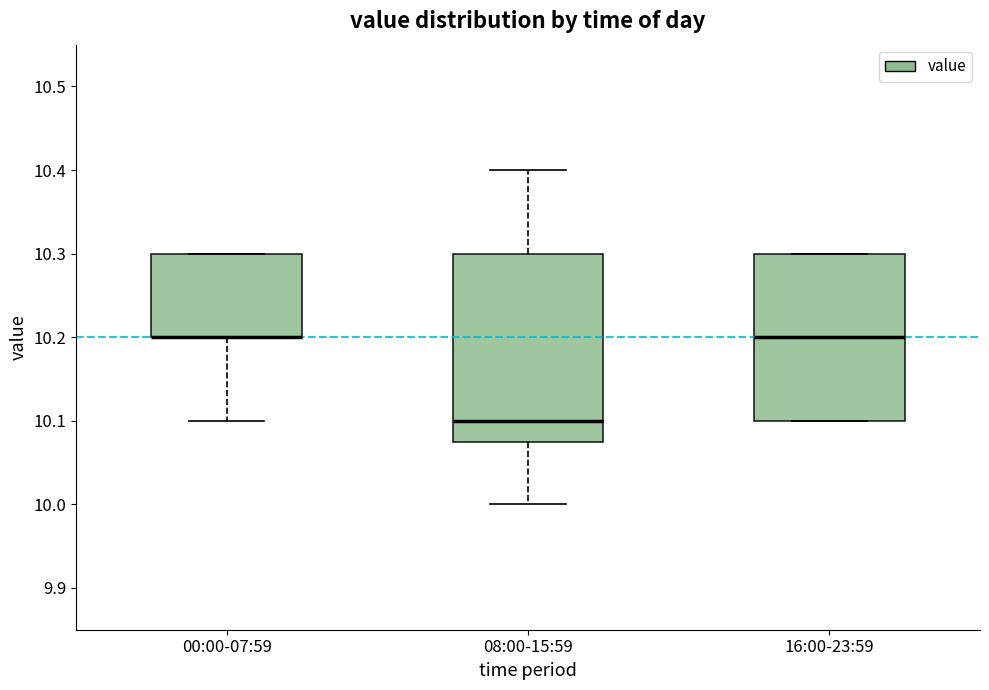

Comparing the boxes themselves (not the whiskers), which one is the tallest?

08:00-15:59